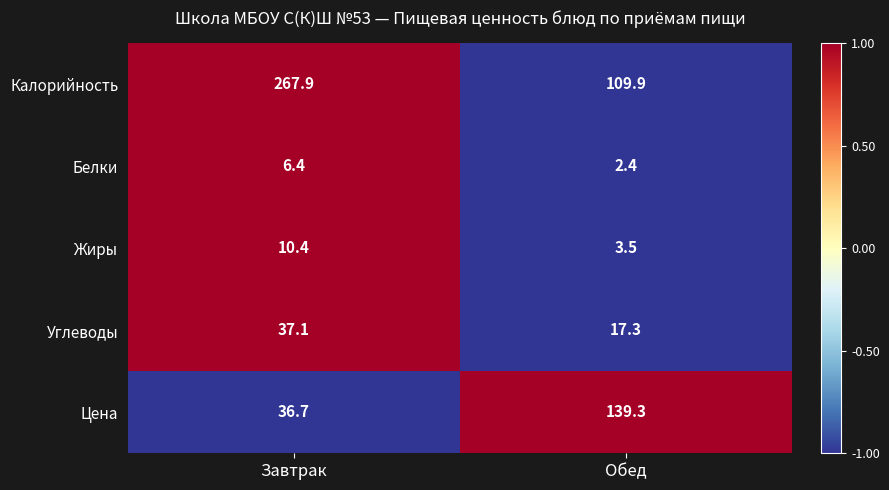

What is the difference between the Жиры values at Завтрак and Обед?

6.9